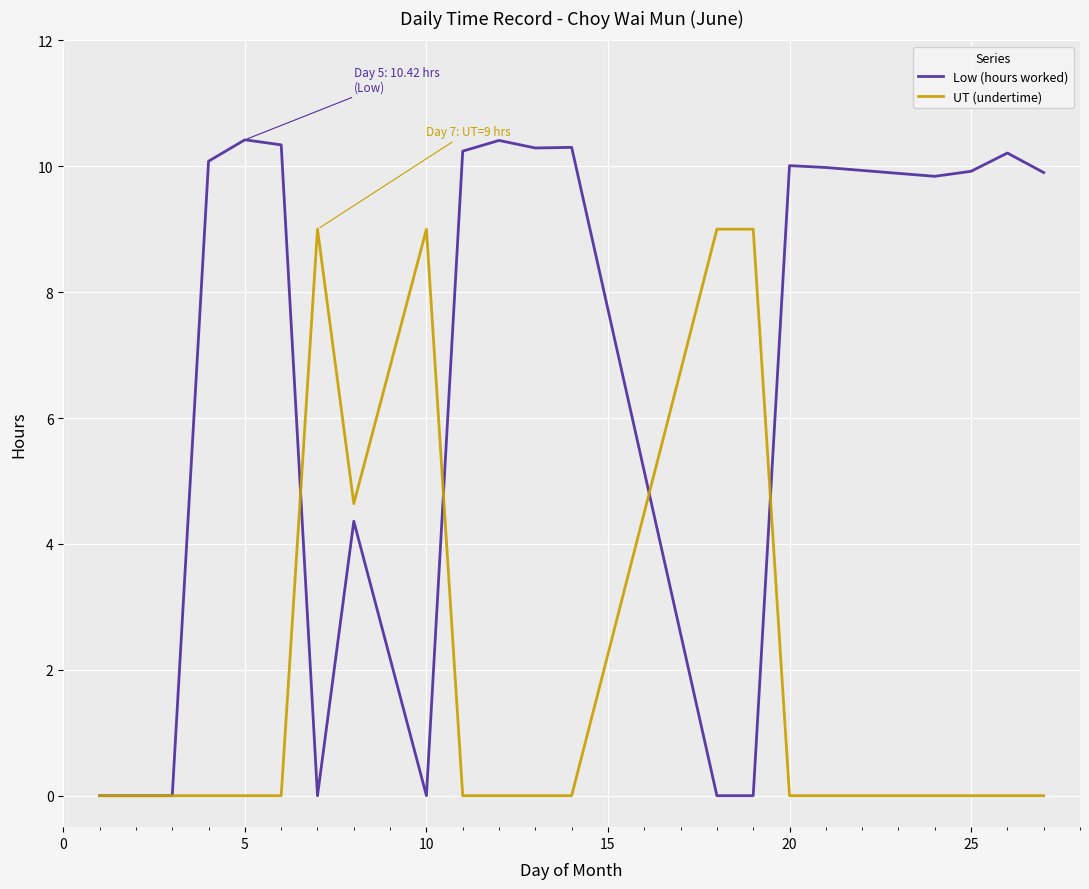

Rank the series by their average value, from lowest to highest.

UT (undertime), Low (hours worked)